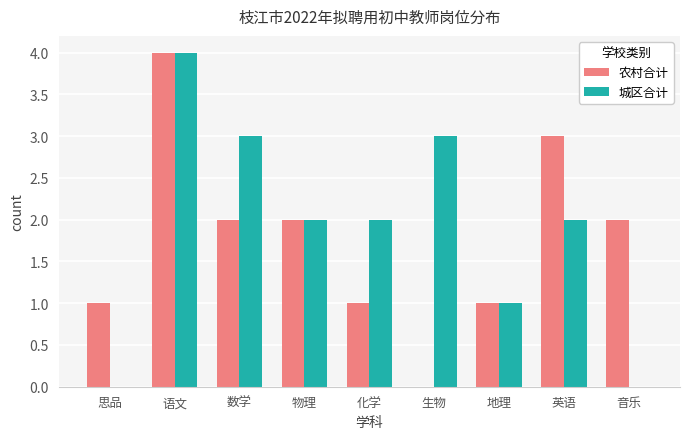

At which category is the sum across all series the highest?

语文